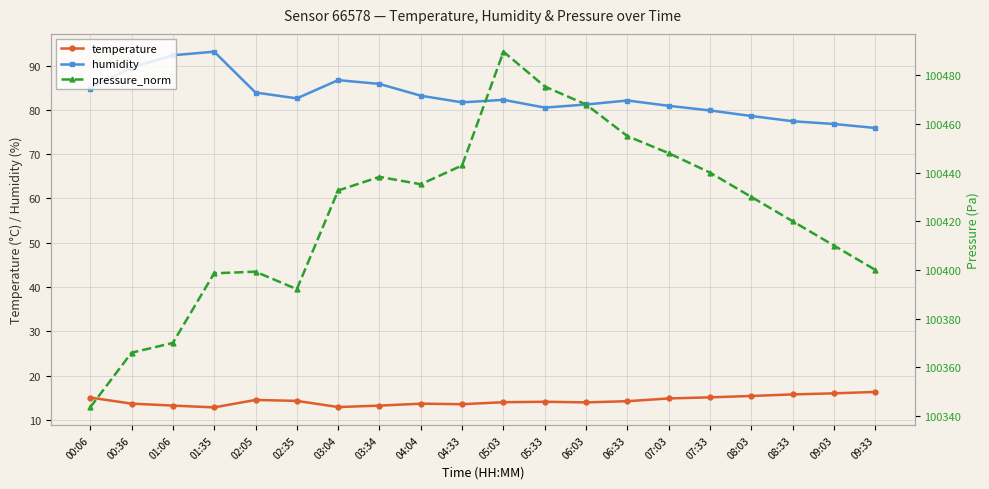

Is this an area chart (filled region under the line)?

No